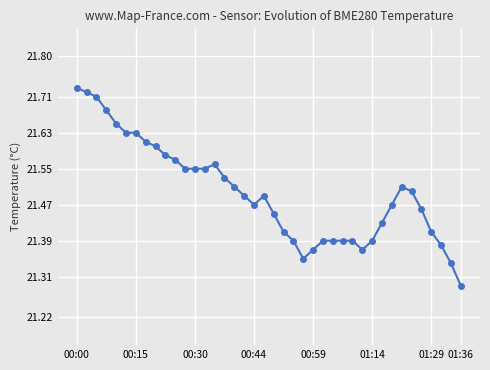

How many values are between 21 and 22?

40